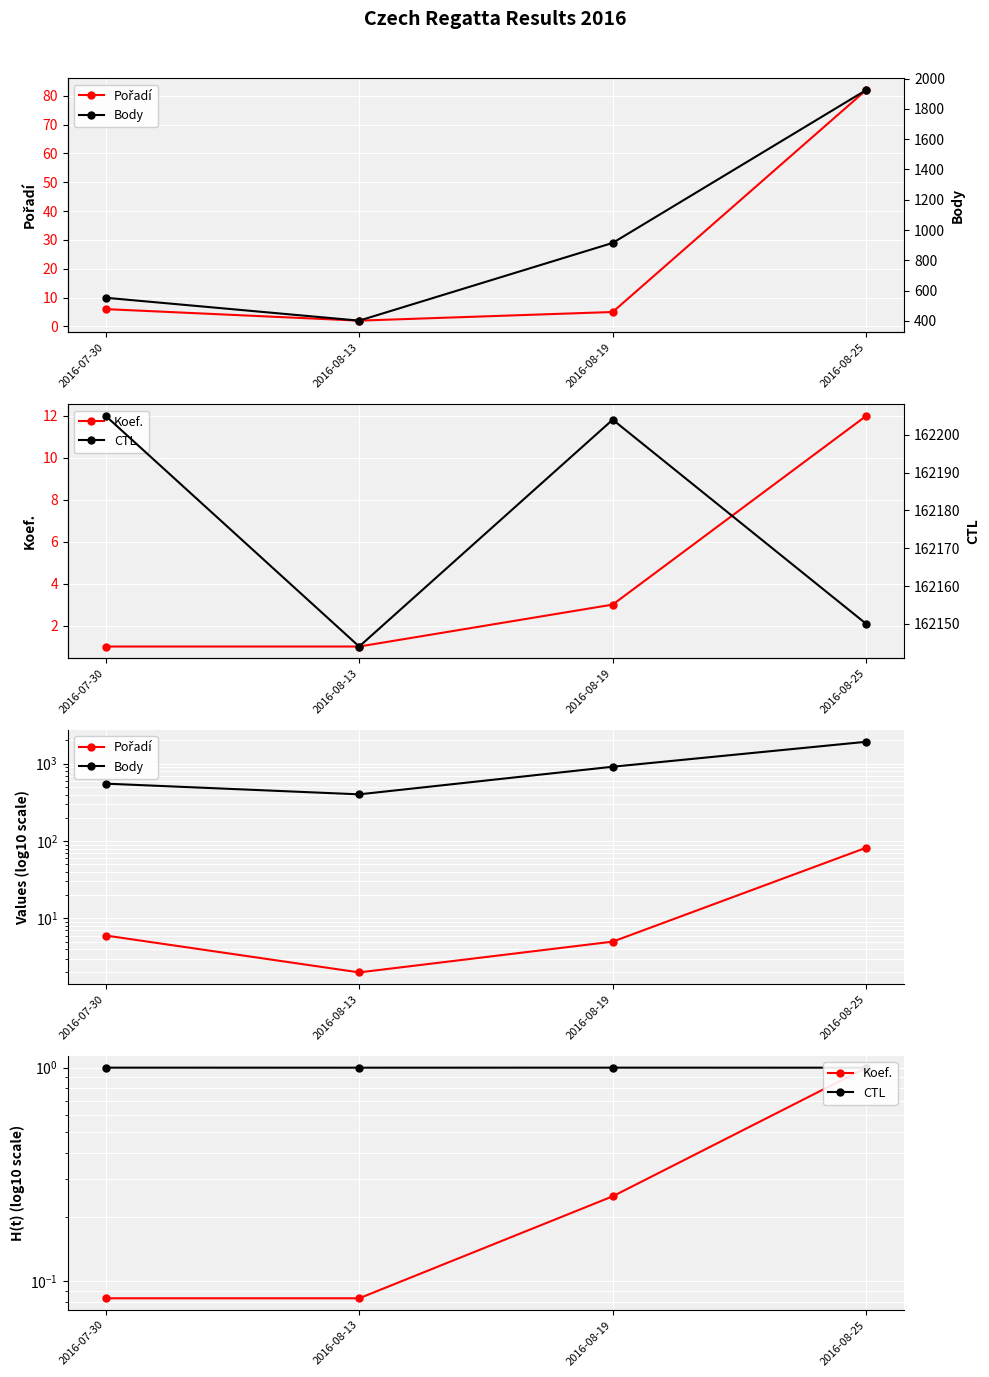

True or false: Koef. and CTL cross at least once.

False